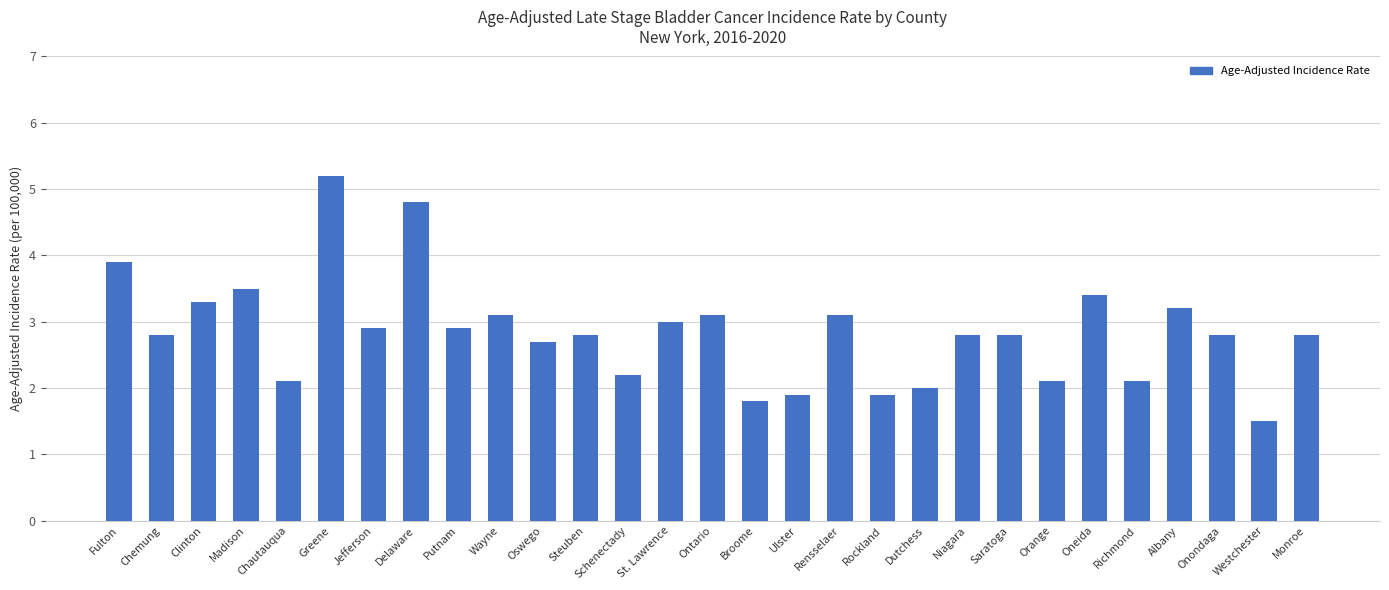

What value does the data have at Niagara?

2.8